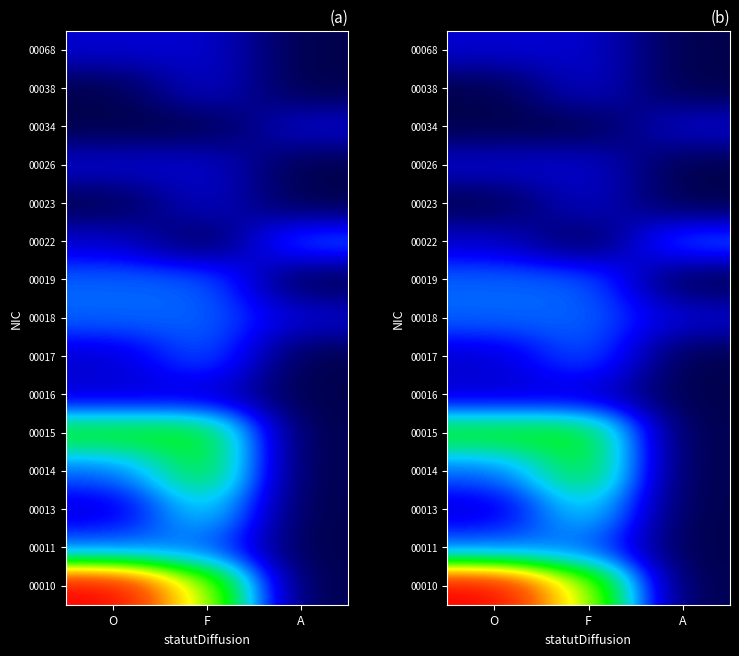

What is the spread (max minus min) of values at F?

0.6